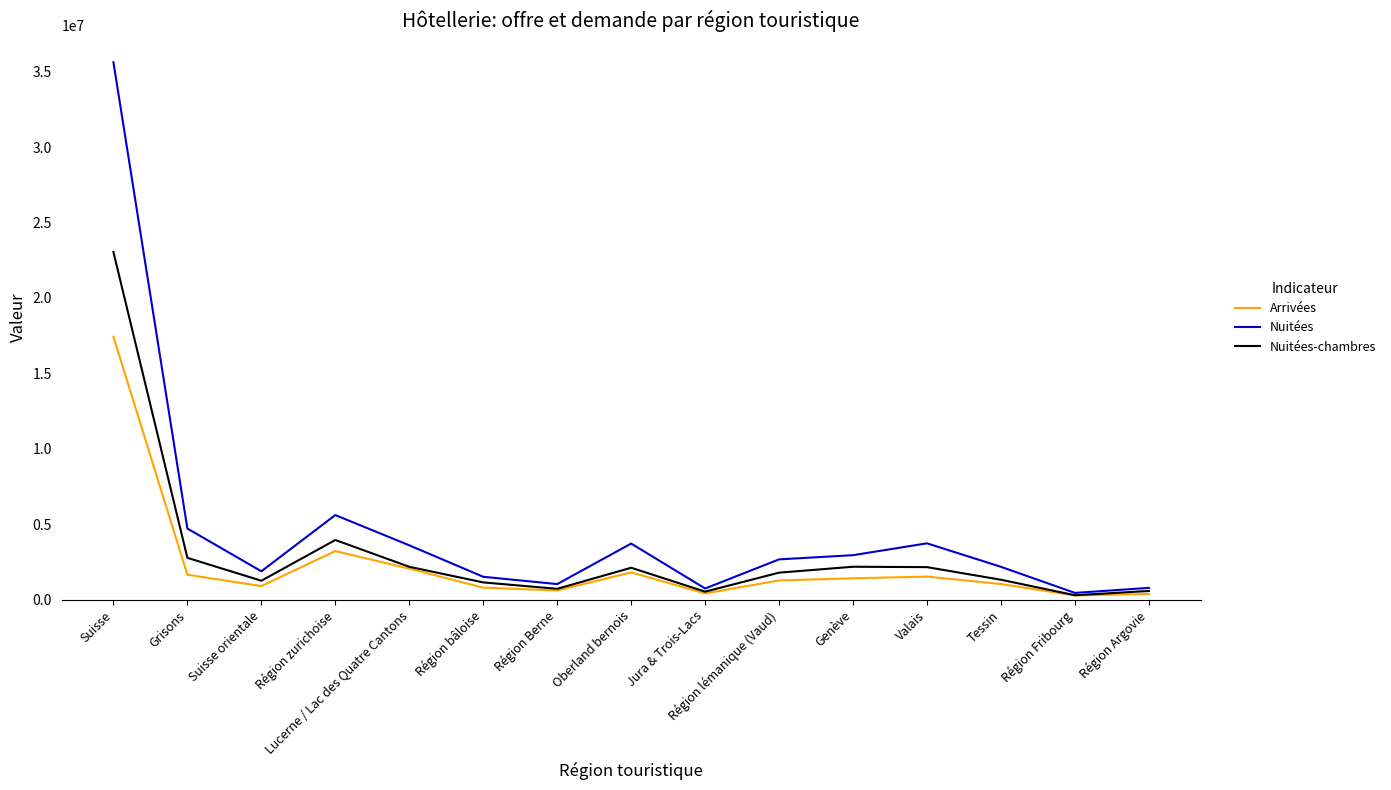

Does the chart have visible grid lines?

No